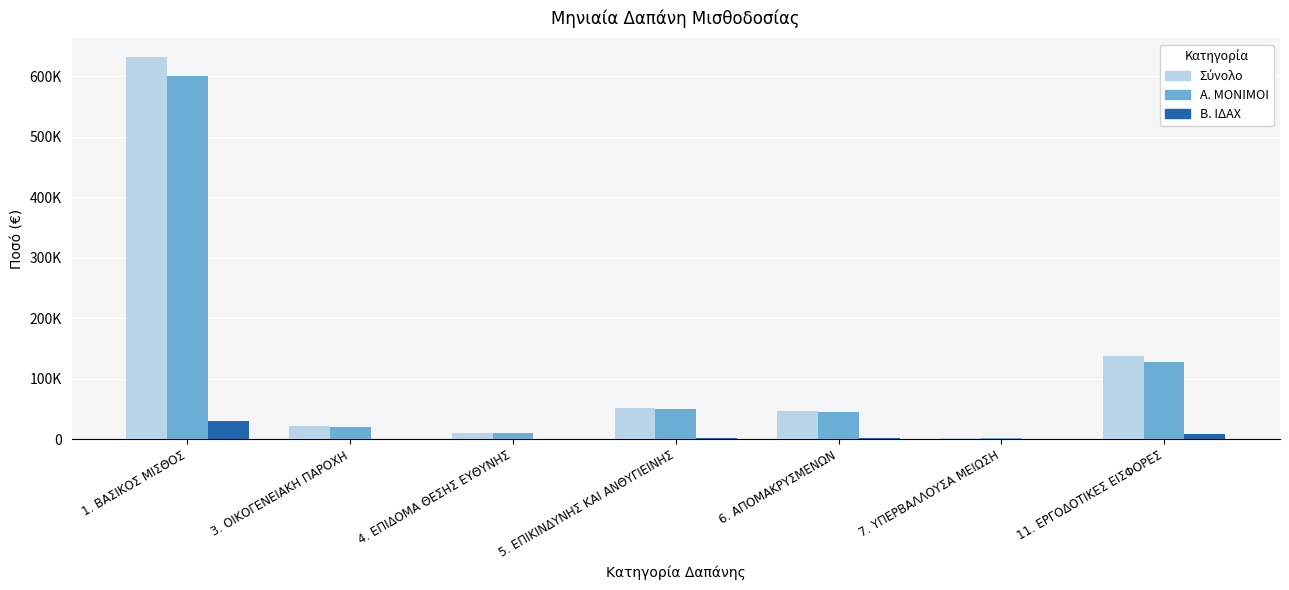

Are the bars grouped side by side (vs. stacked)?

Yes